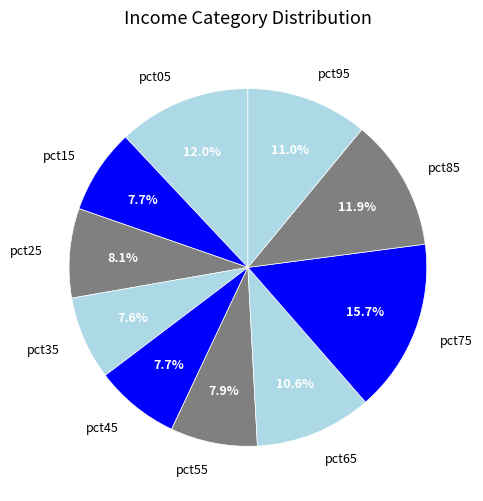

To the nearest percent, what is the difference between the largest and smallest slice percentages?

8%